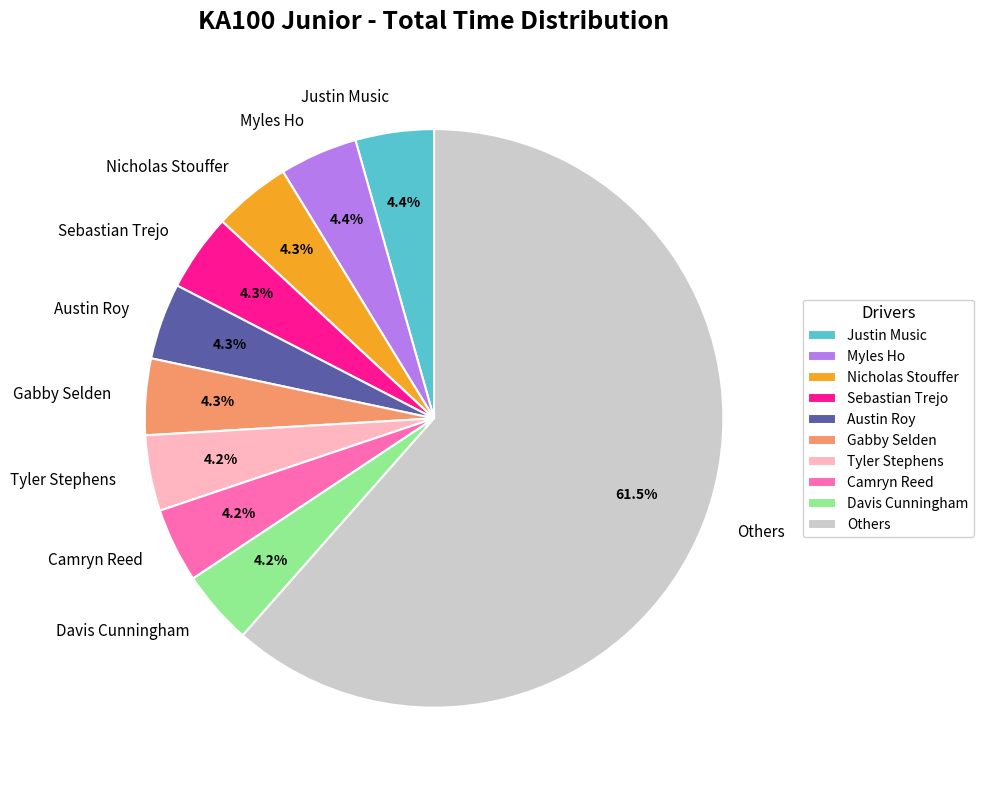

What is the largest slice in the pie chart?

Others